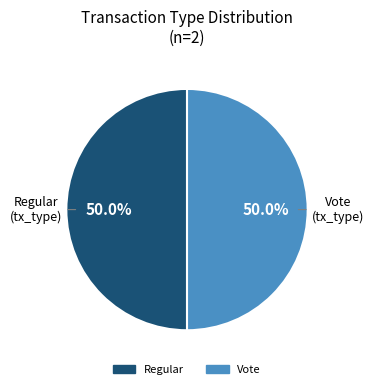

What is the ratio of the value at Regular to the value at Vote?

1.0